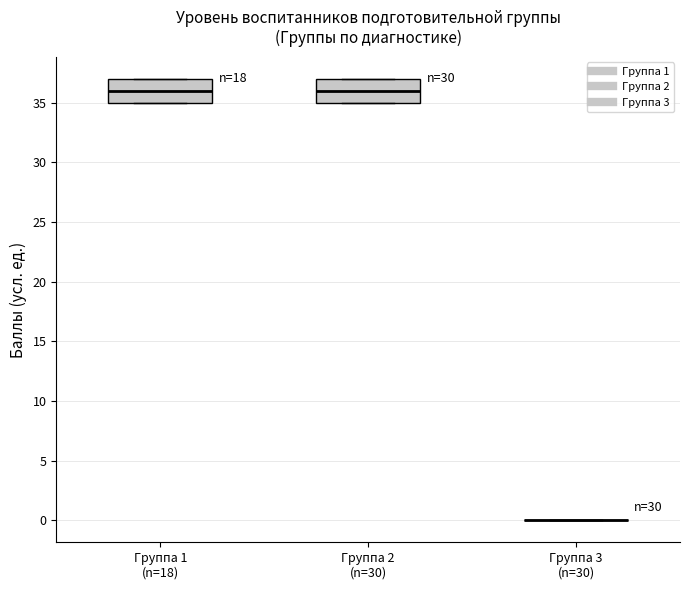

Where does the median line of the box for Группа 1 (n=18) sit on the y-axis? The values are not printed on the chart, so give them approximately, as read against the axis.

36